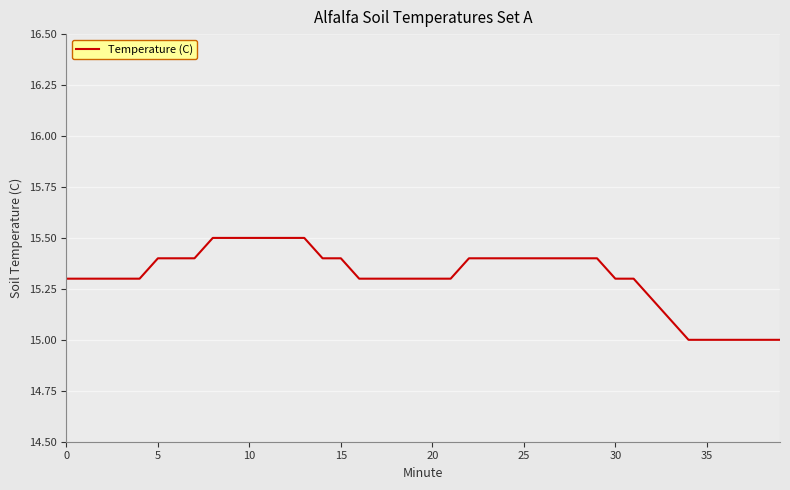

What is the maximum value shown in the chart?

15.5